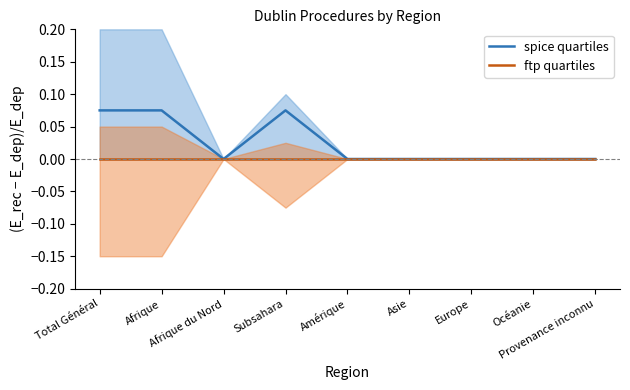

Reading right to left, extract all data points from this chart.

spice quartiles: 0.0	0.0	0.0	0.0	0.0	0.1	0.0	0.1	0.1
ftp quartiles: -0.0	-0.0	-0.0	-0.0	-0.0	-0.0	-0.0	-0.0	-0.0